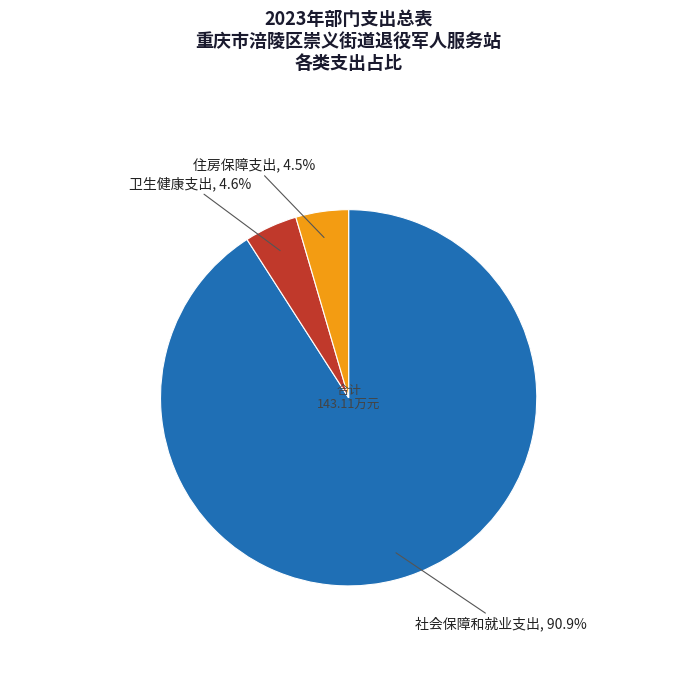

Does any single category account for the majority?

Yes